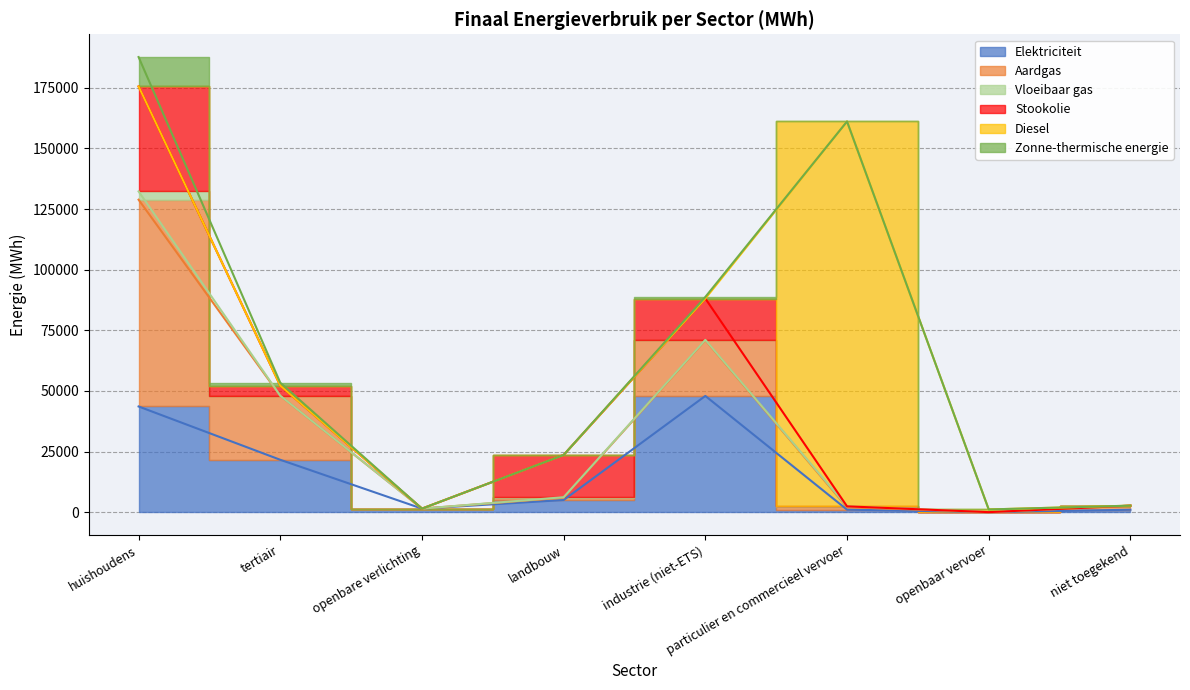

What is the sum of all Zonne-thermische energie values?

13957.2